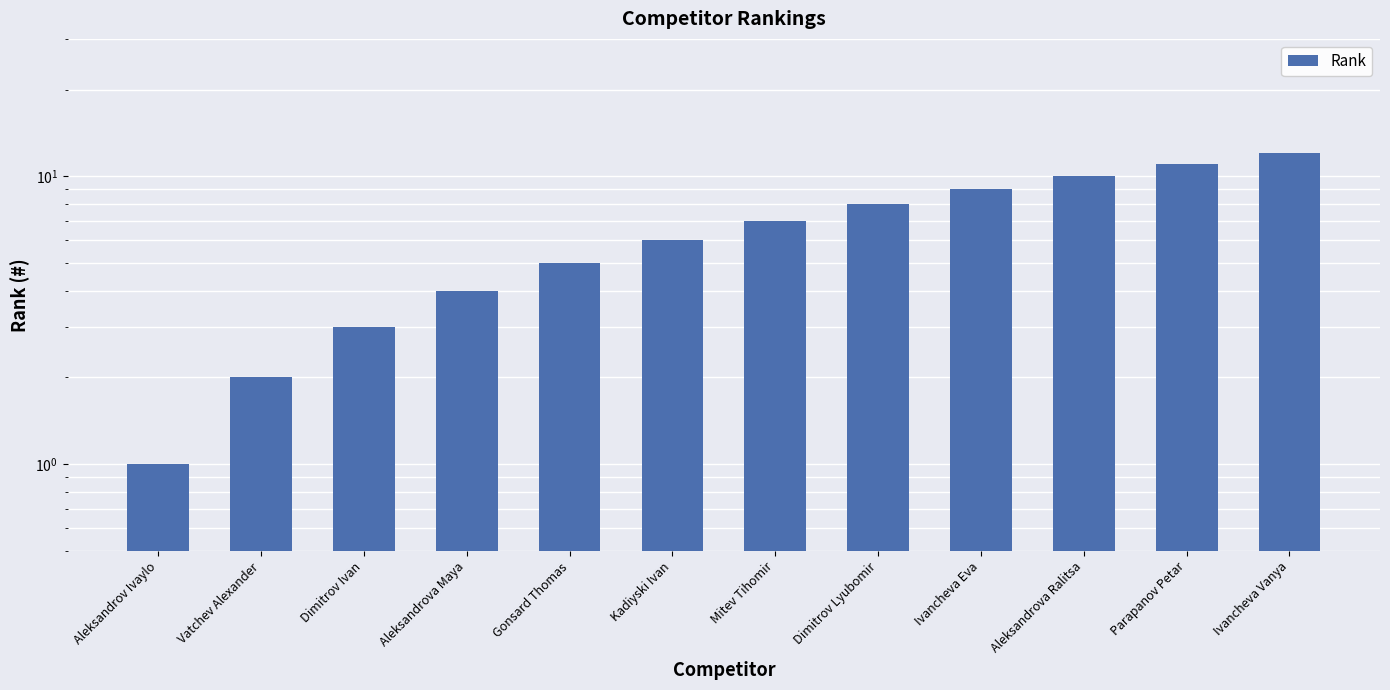

Is it true that the value at Vatchev Alexander is 2?

True